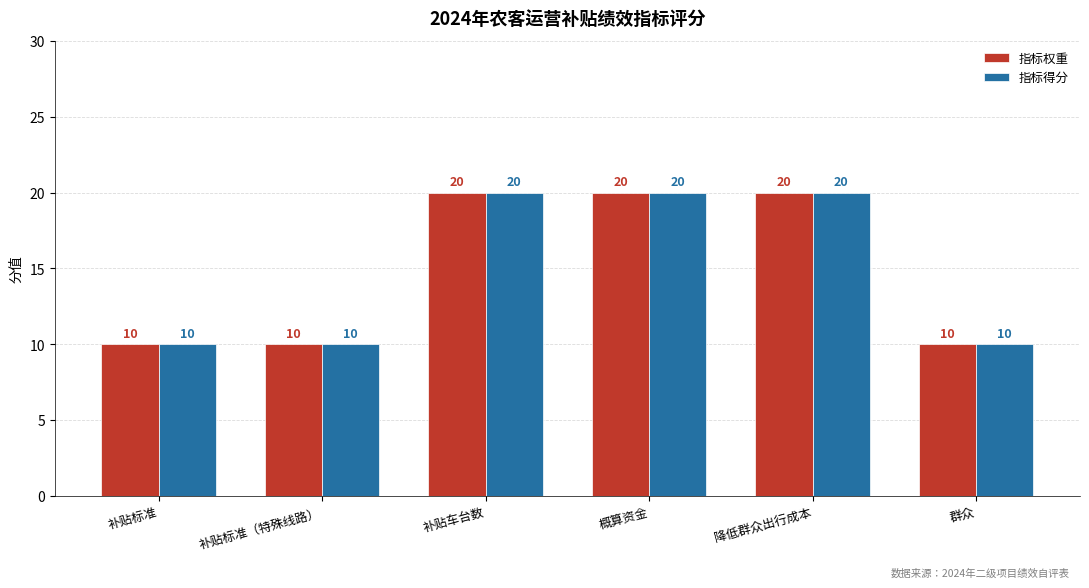

What is the minimum value for 指标得分?

10